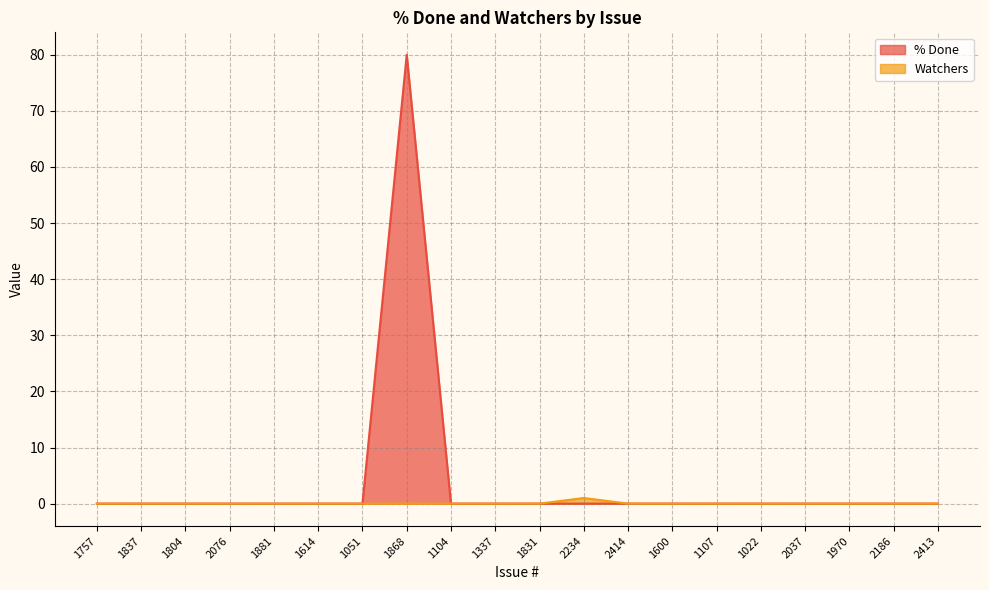

True or false: % Done and Watchers intersect in this chart.

False